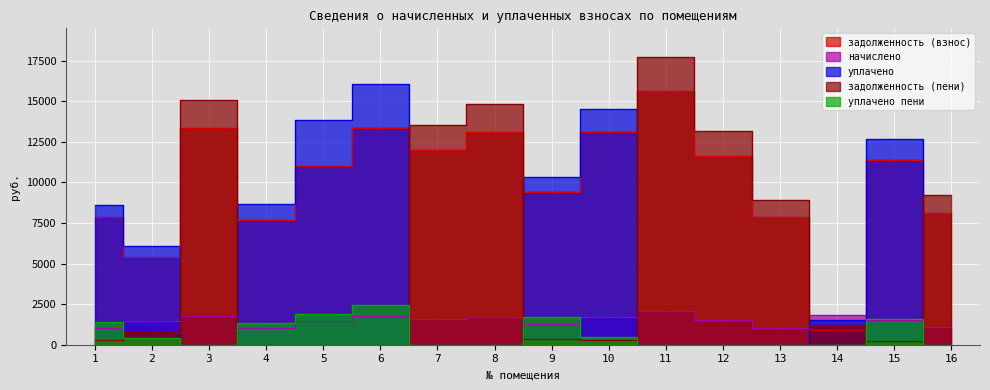

The value of уплачено at 13 is 0.0. True or false?

True